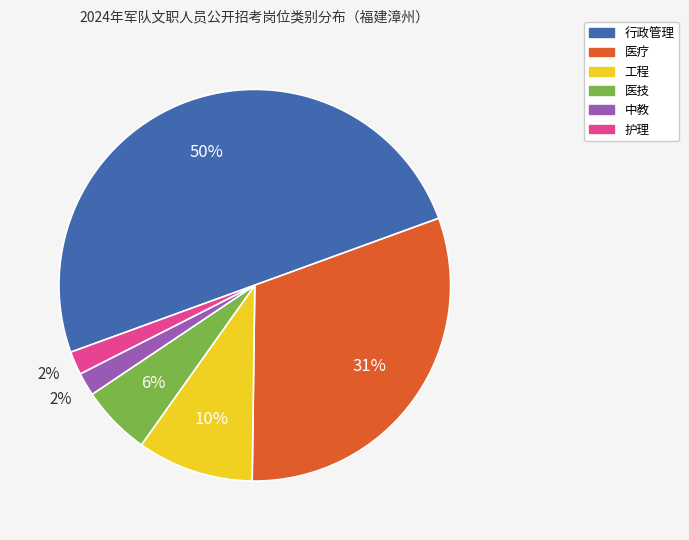

Count the number of slices in the pie.

6